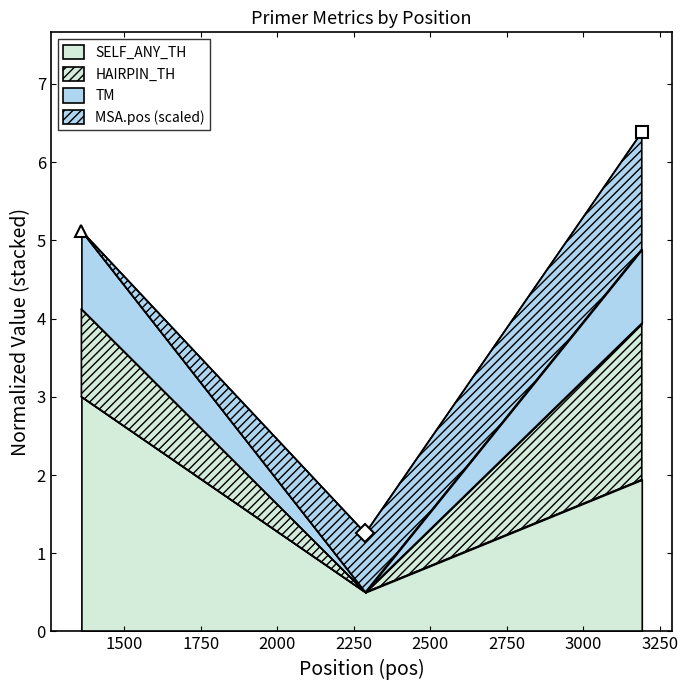

What is the maximum value for SELF_ANY_TH?

3.0